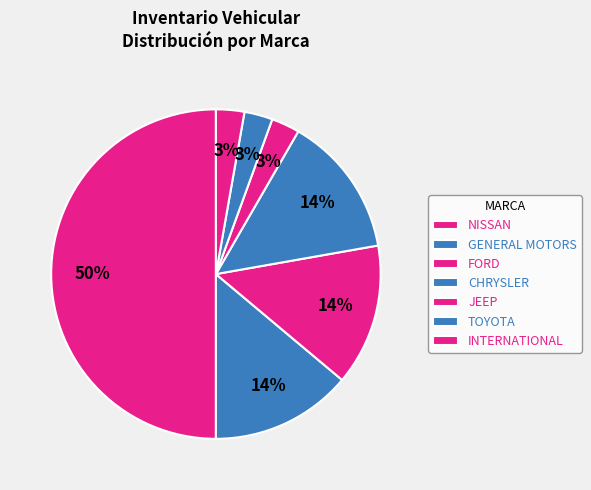

Is there any slice that represents more than half of the pie?

No